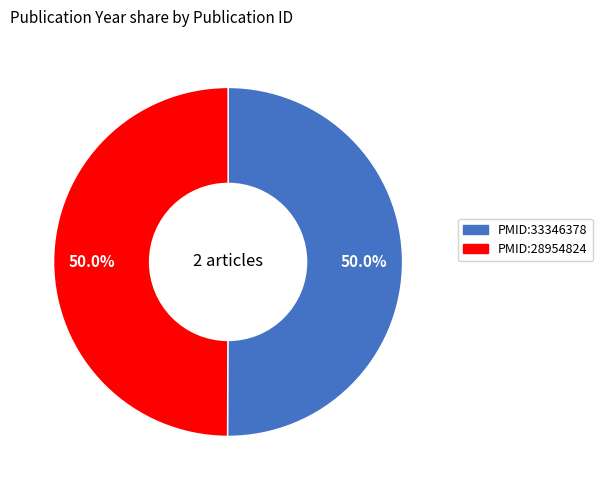

How many slices are in this pie chart?

2